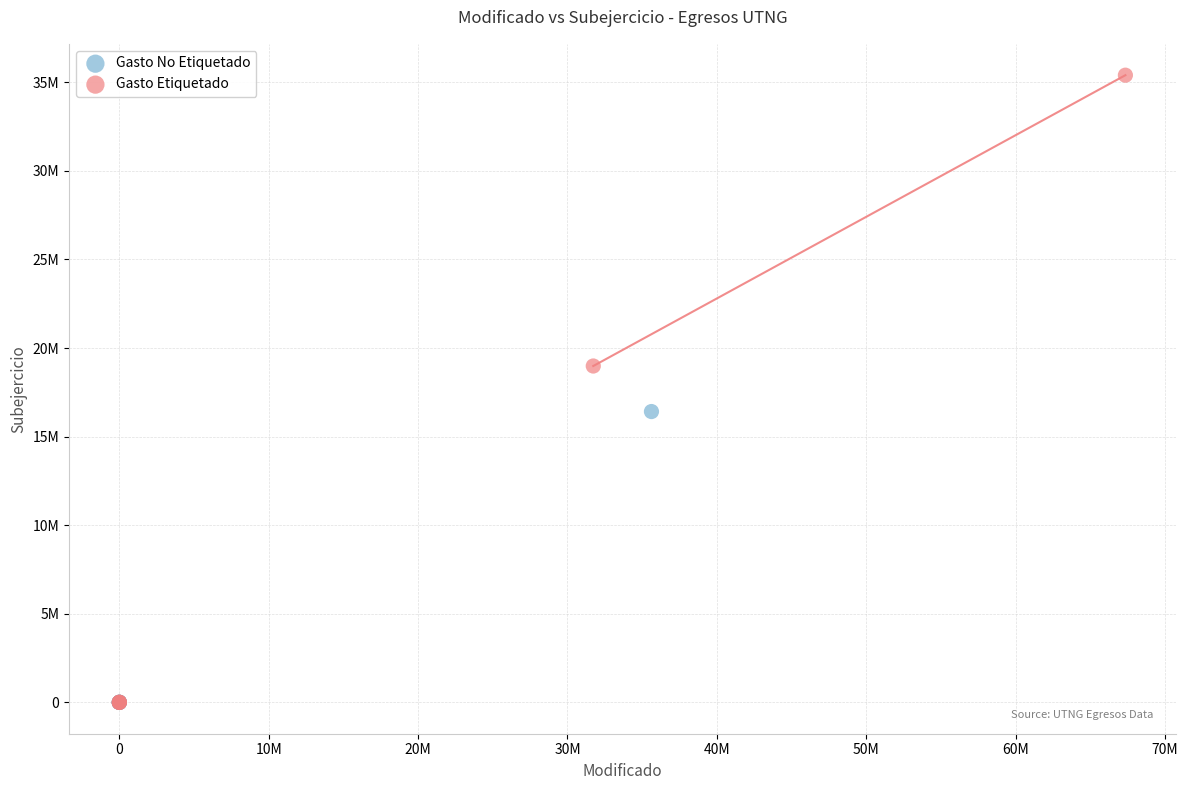

Which series has the widest spread of Y values?

Gasto Etiquetado